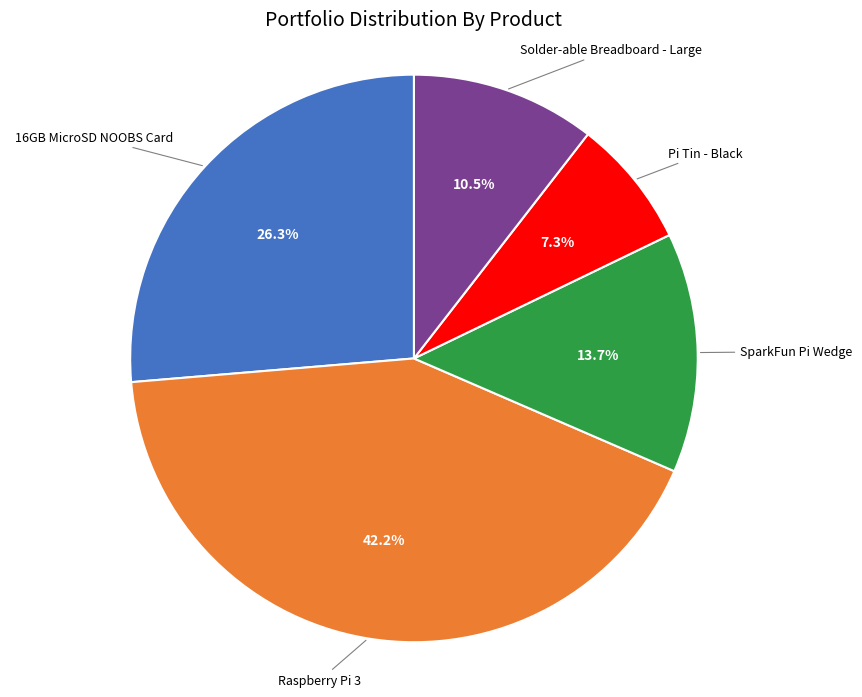

Count the number of slices in the pie.

5